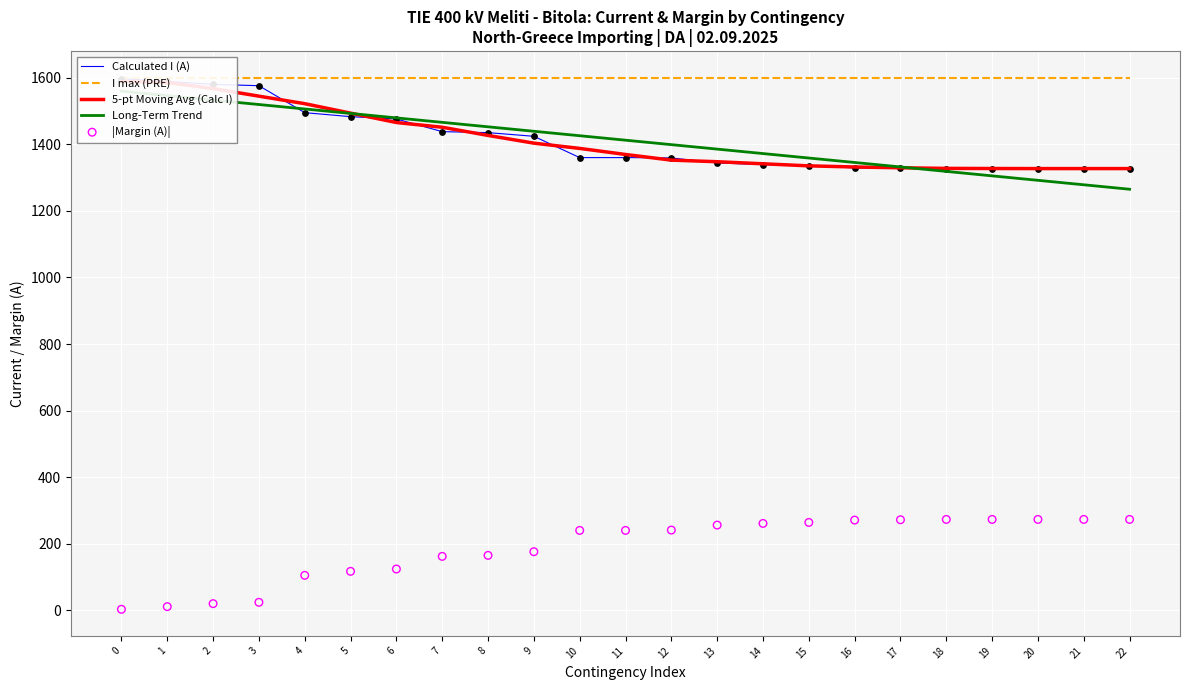

Is the value of Calculated I (A) at 1 greater than the value of Long-Term Trend at 18?

Yes